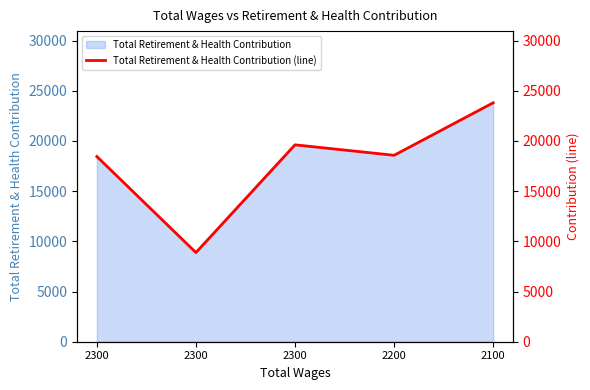

List the labels in order of value, smallest first.

2300, 2300, 2200, 2300, 2100